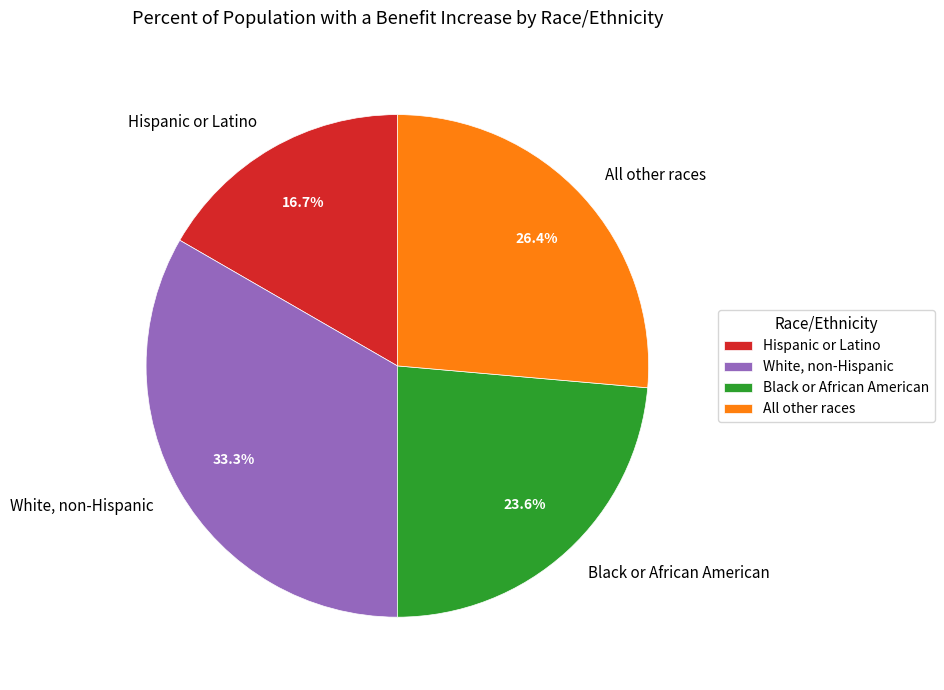

How much of the chart is everything except All other races?

73.6%